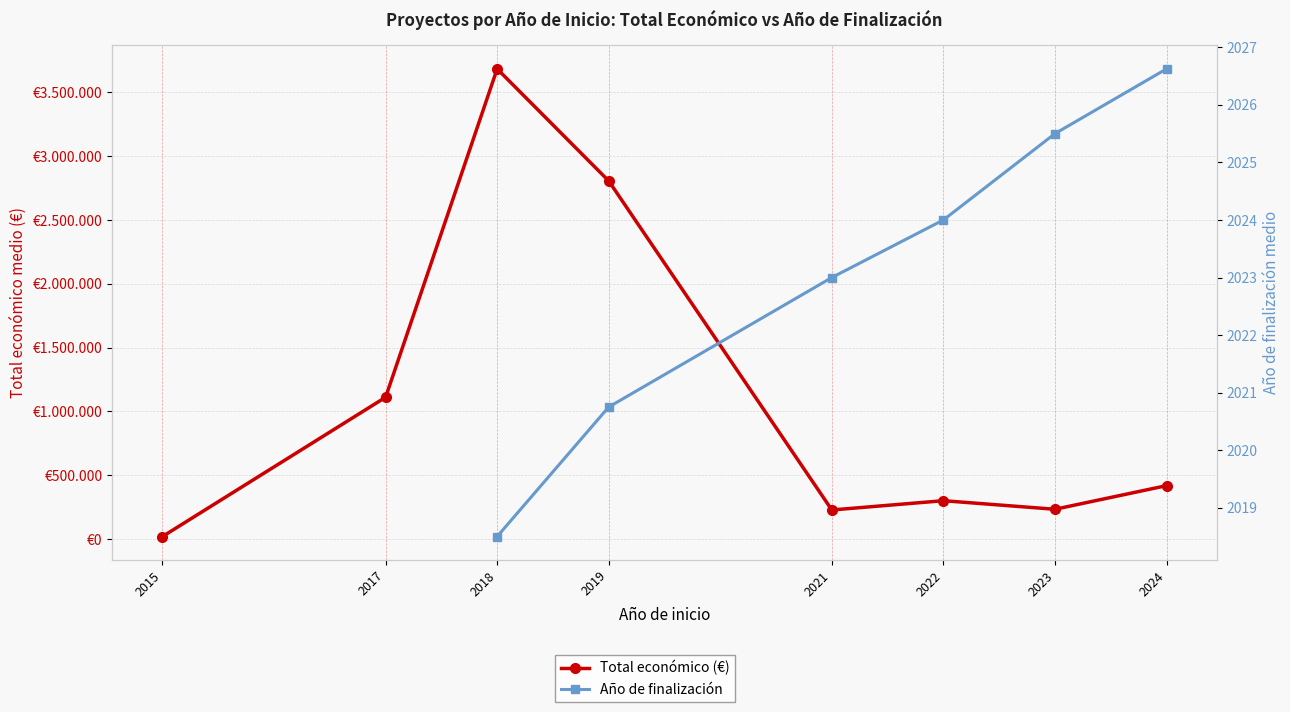

Rank the series at 2022 from highest to lowest value.

Total económico (€), Año de finalización